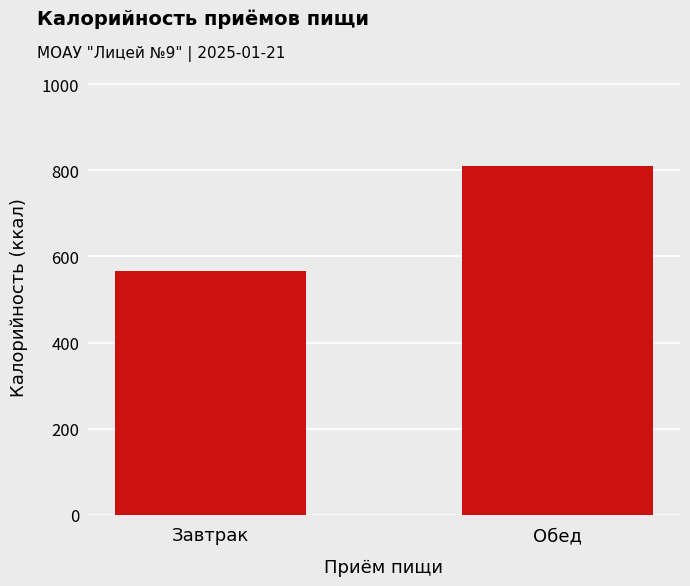

Approximately how many times larger is the value at Обед compared to Завтрак?

1.4